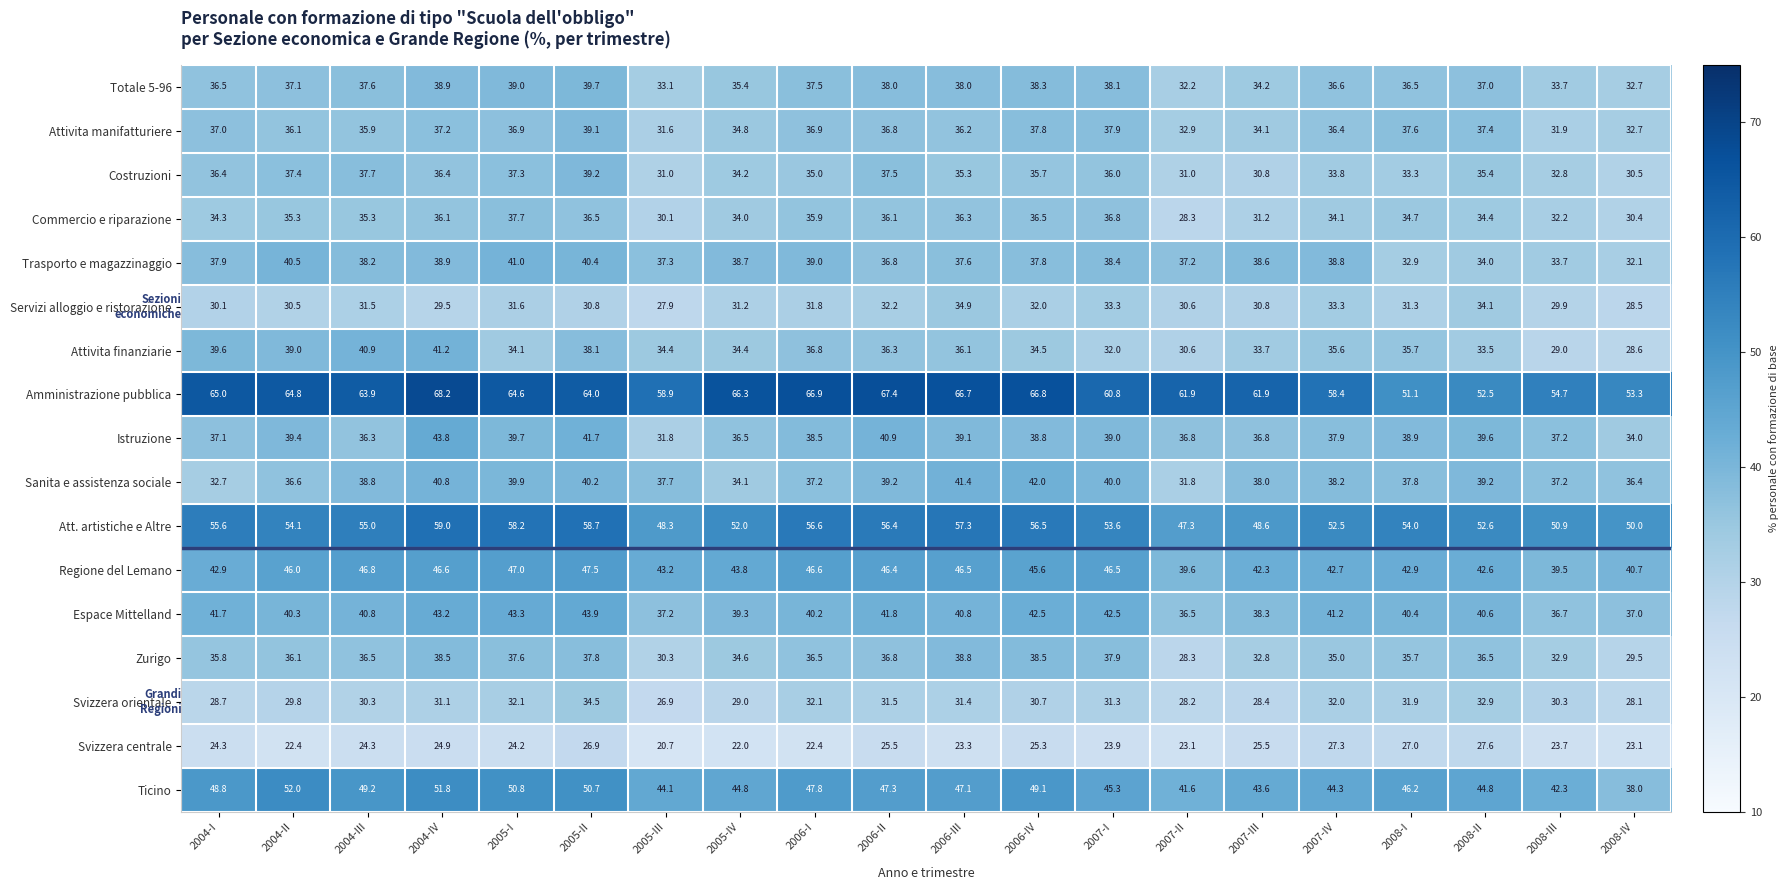

Rank the series by their maximum value, from highest to lowest.

Amministrazione pubblica, Att. artistiche e Altre, Ticino, Regione del Lemano, Espace Mittelland, Istruzione, Sanita e assistenza sociale, Attivita finanziarie, Trasporto e magazzinaggio, Totale 5-96, Costruzioni, Attivita manifatturiere, Zurigo, Commercio e riparazione, Servizi alloggio e ristorazione, Svizzera orientale, Svizzera centrale